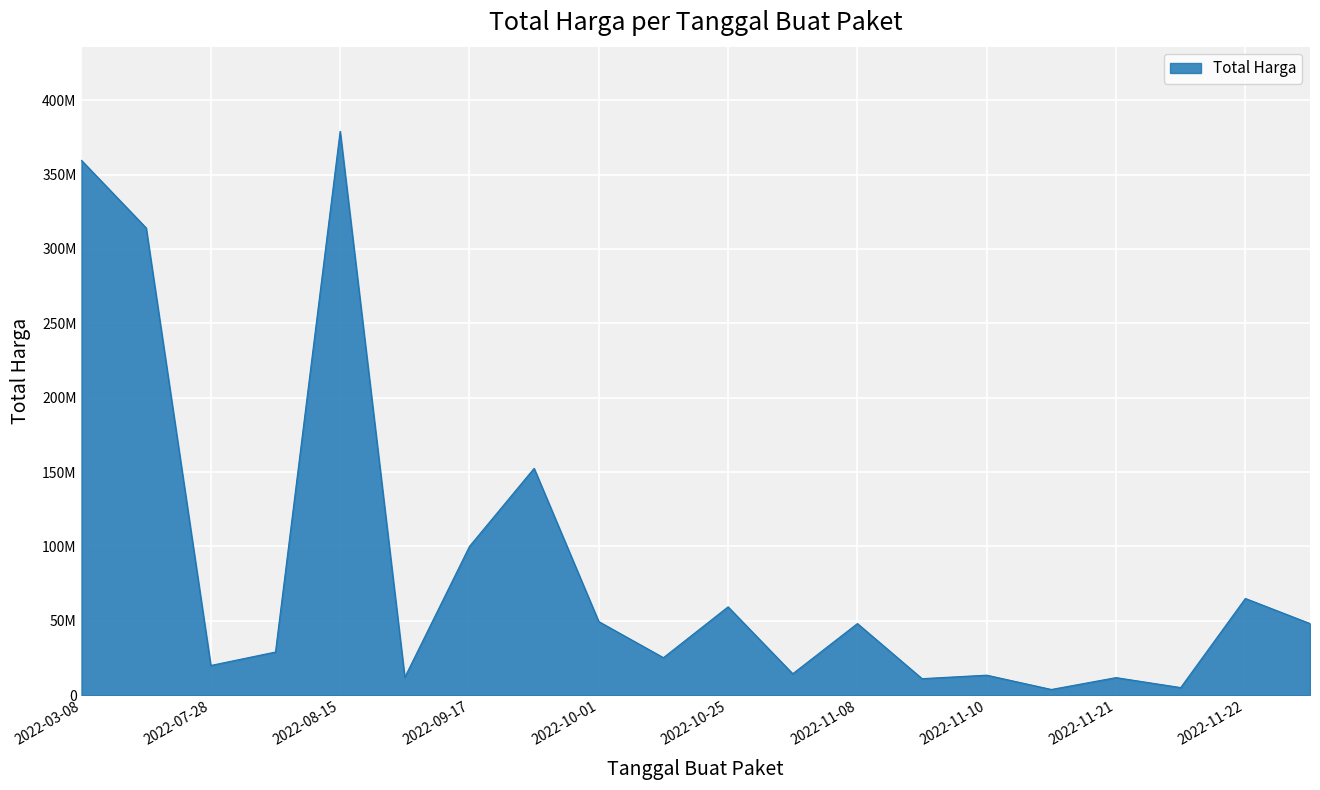

Does the chart display data point markers on the line(s)?

No